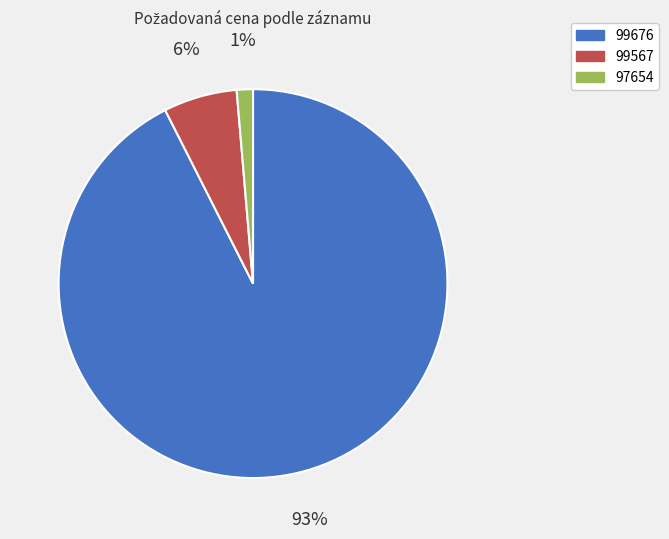

Rank the categories by value from highest to lowest.

99676, 99567, 97654